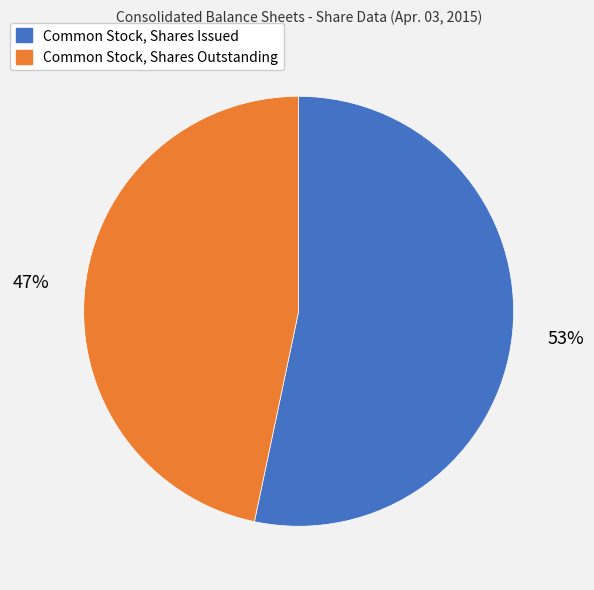

What percentage is the Common Stock, Shares Issued slice, to the nearest percent?

53%